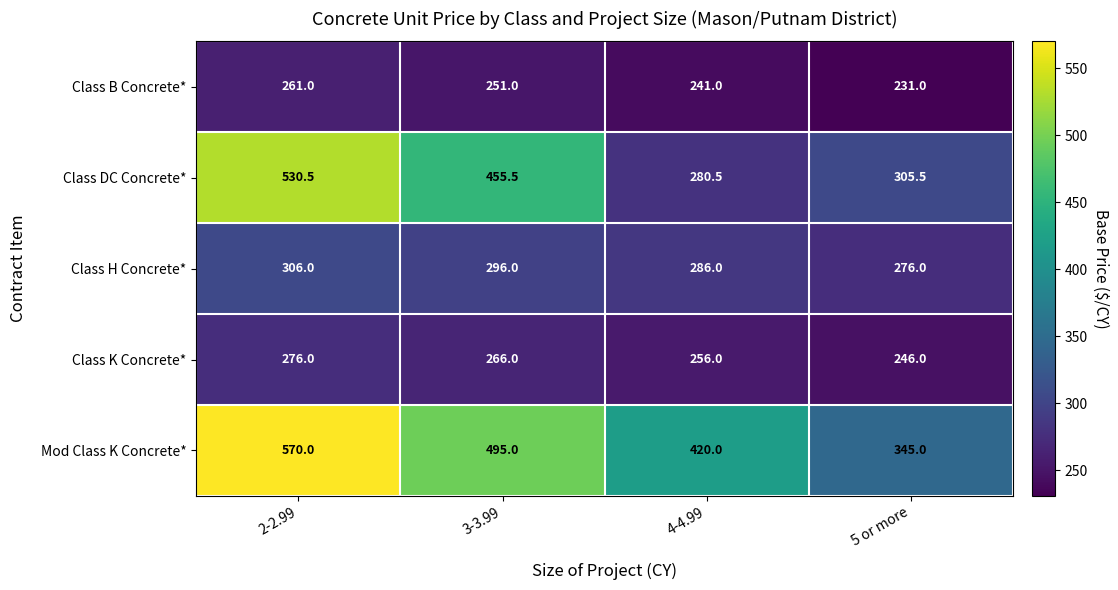

What is the spread (max minus min) of values at 5 or more?

114.0